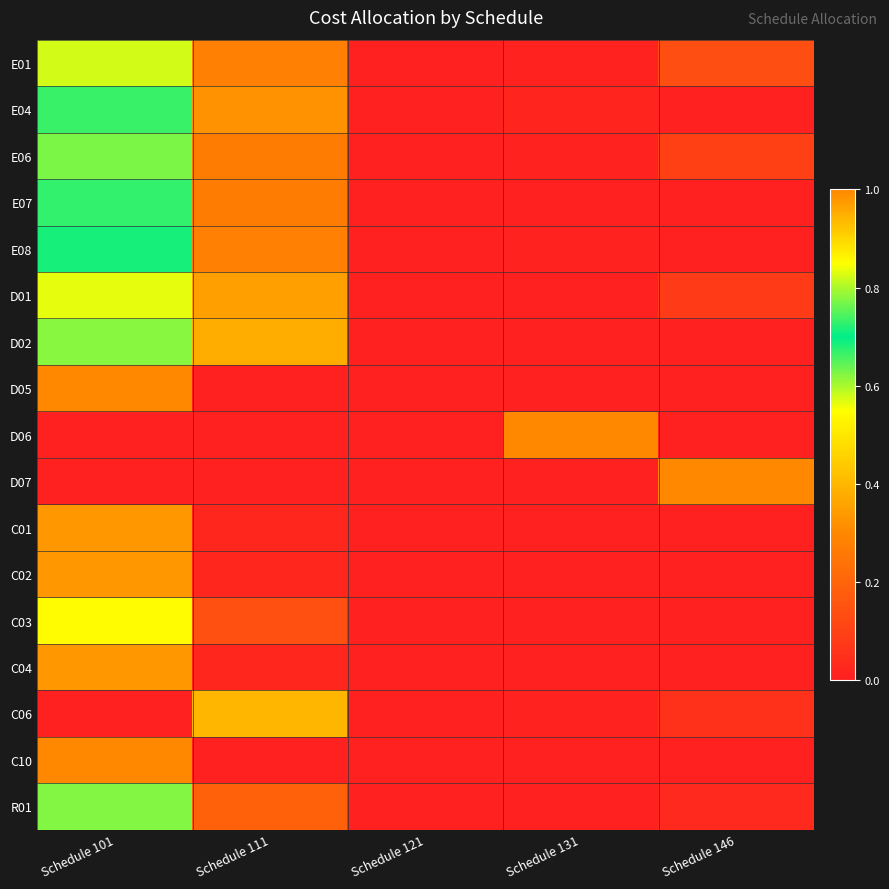

Rank the series at Schedule 111 from lowest to highest value.

D05, D06, D07, C10, C02, C01, C04, C03, R01, E07, E06, E01, E08, E04, D01, D02, C06